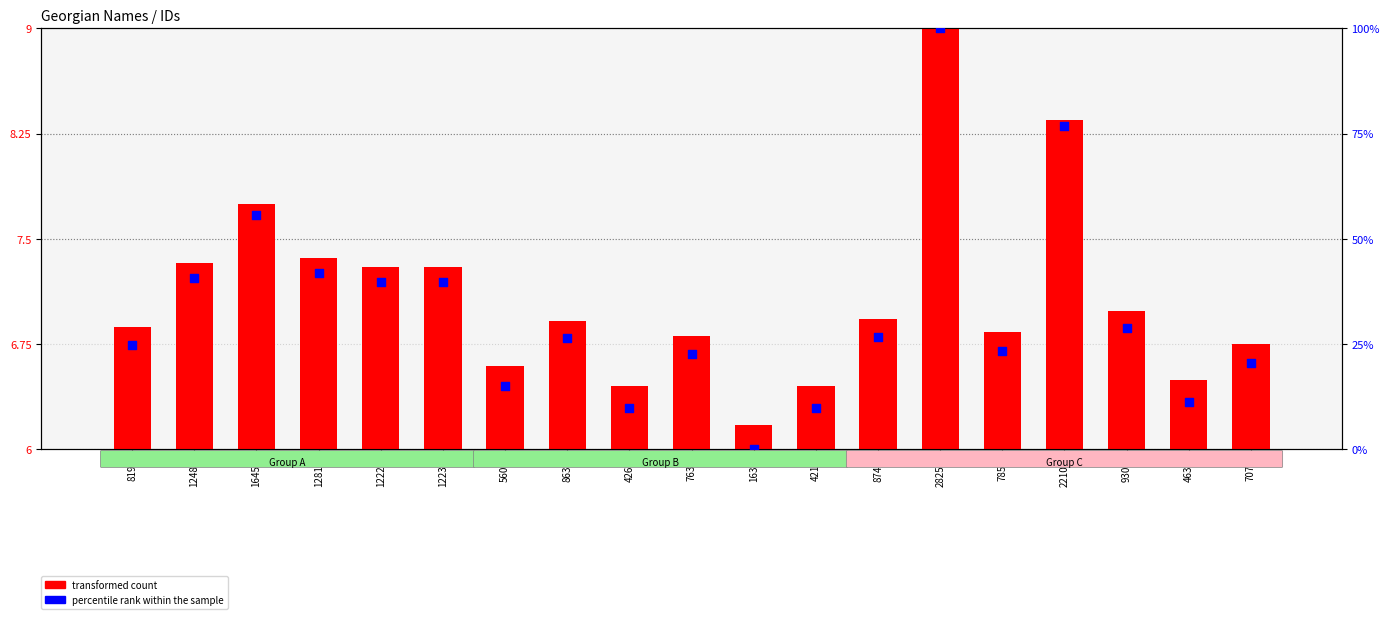

Which series has the largest total across all categories?

percentile rank within the sample